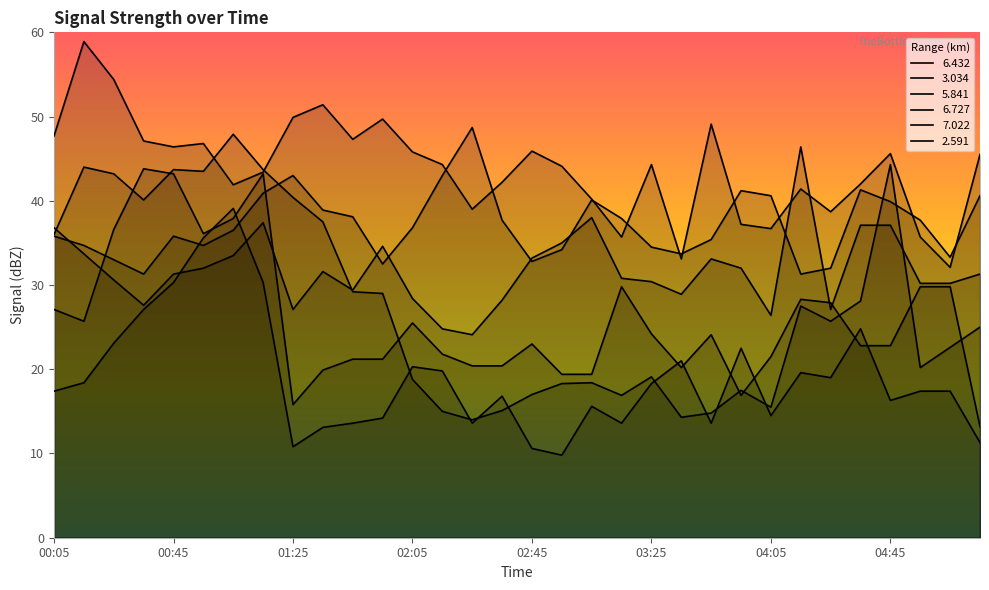

What is the label of the 28th point from the left?

04:35